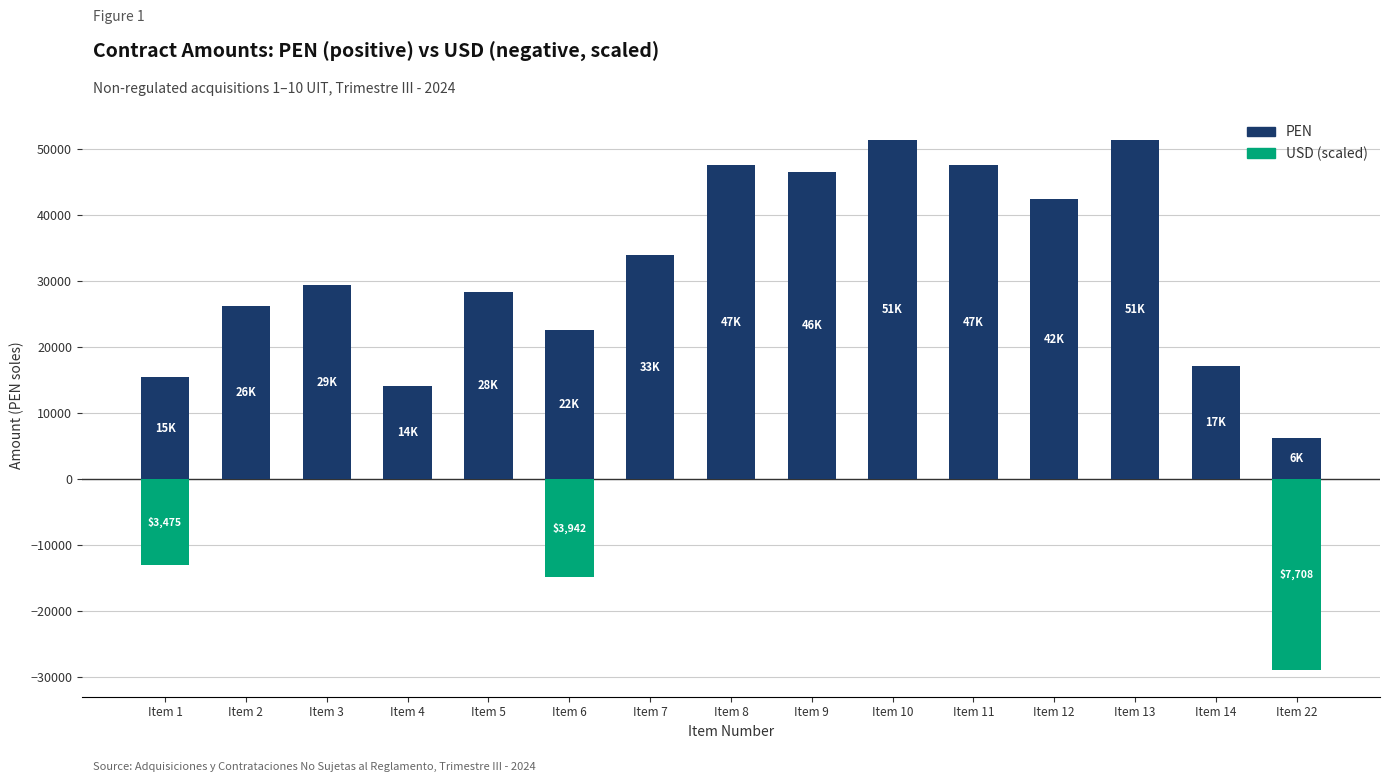

At which category is the sum across all series the highest?

Item 10